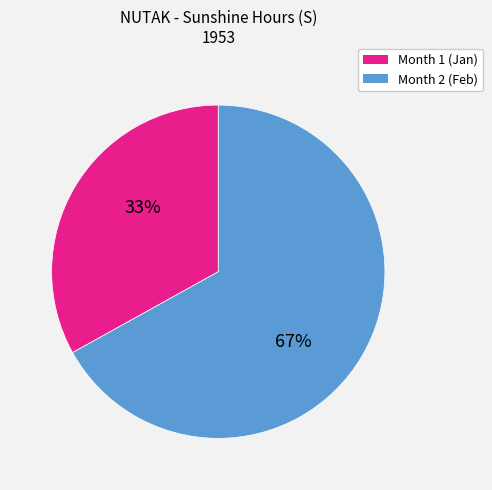

To the nearest percent, what percentage of the pie is Month 1?

33%